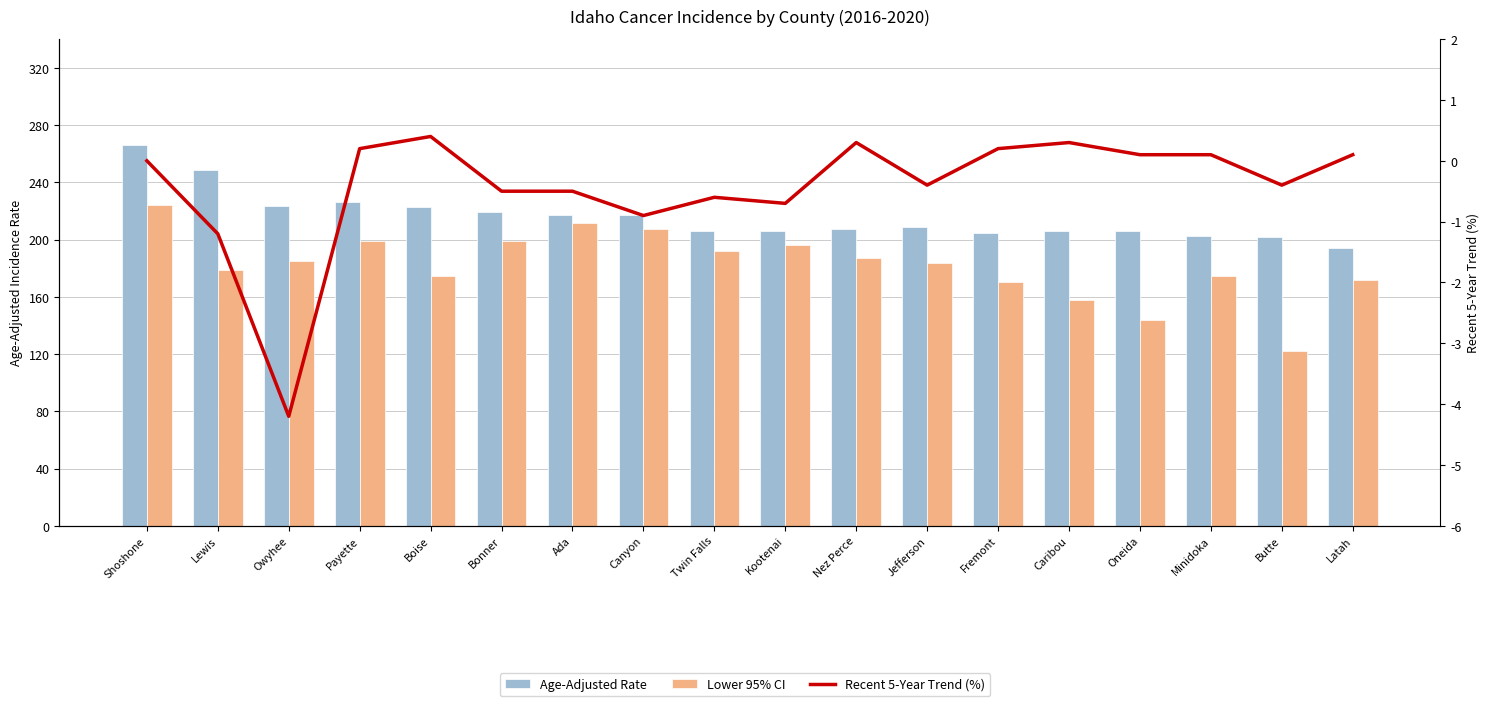

What is the difference between the highest and lowest values at Butte?

202.3